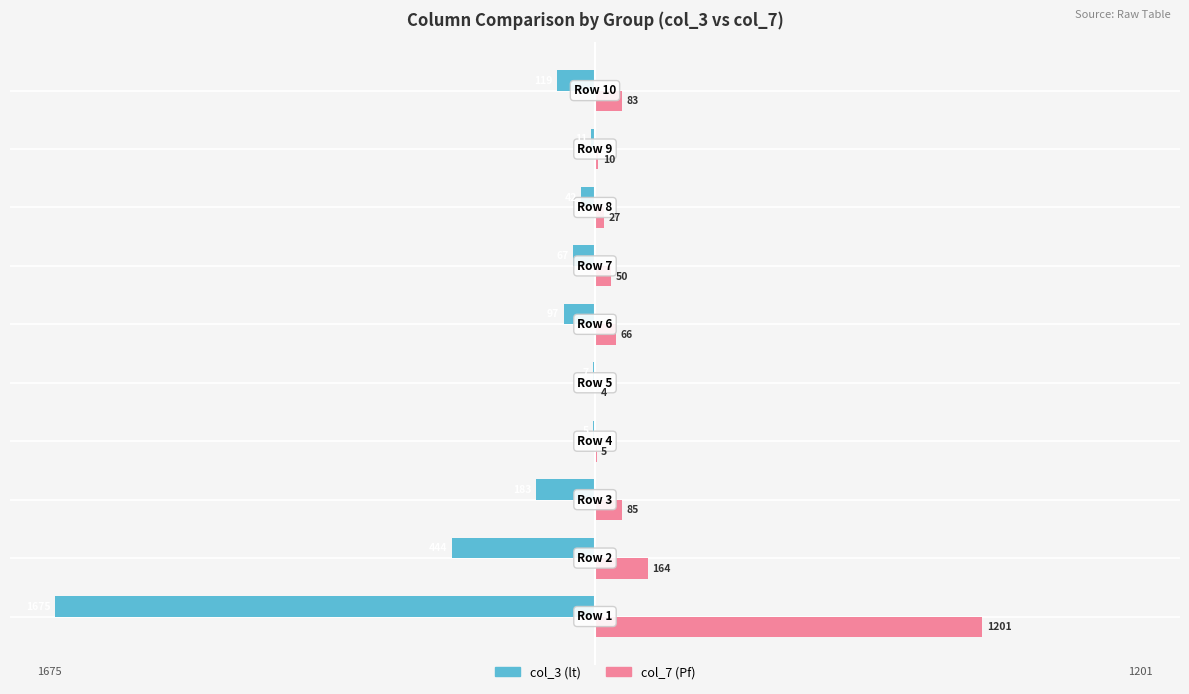

What are all the series names shown in the legend?

col_3 (lt), col_7 (Pf)